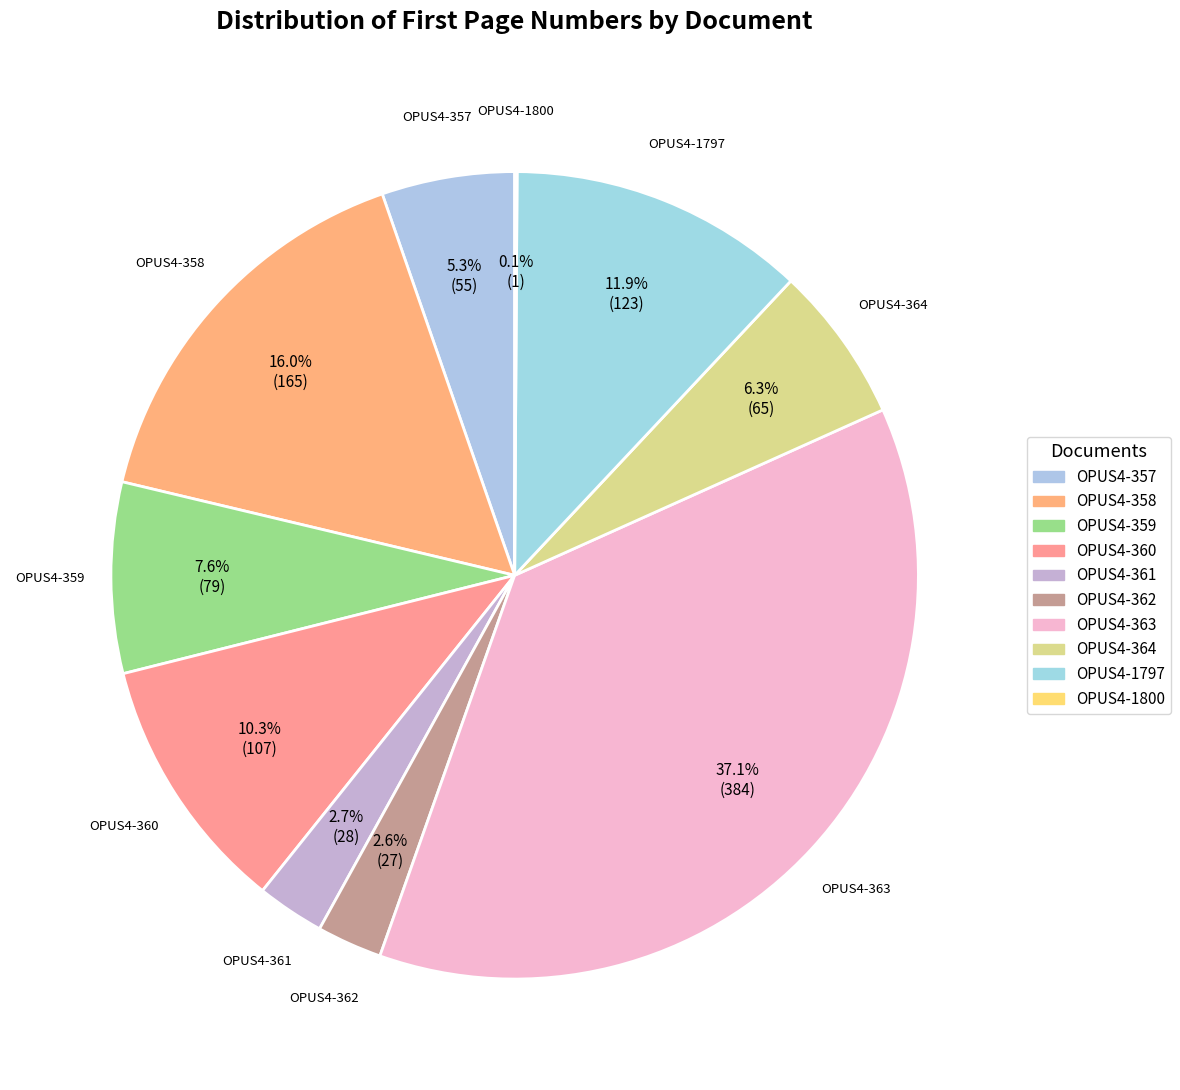

Which category has the smallest portion of the pie?

OPUS4-1800